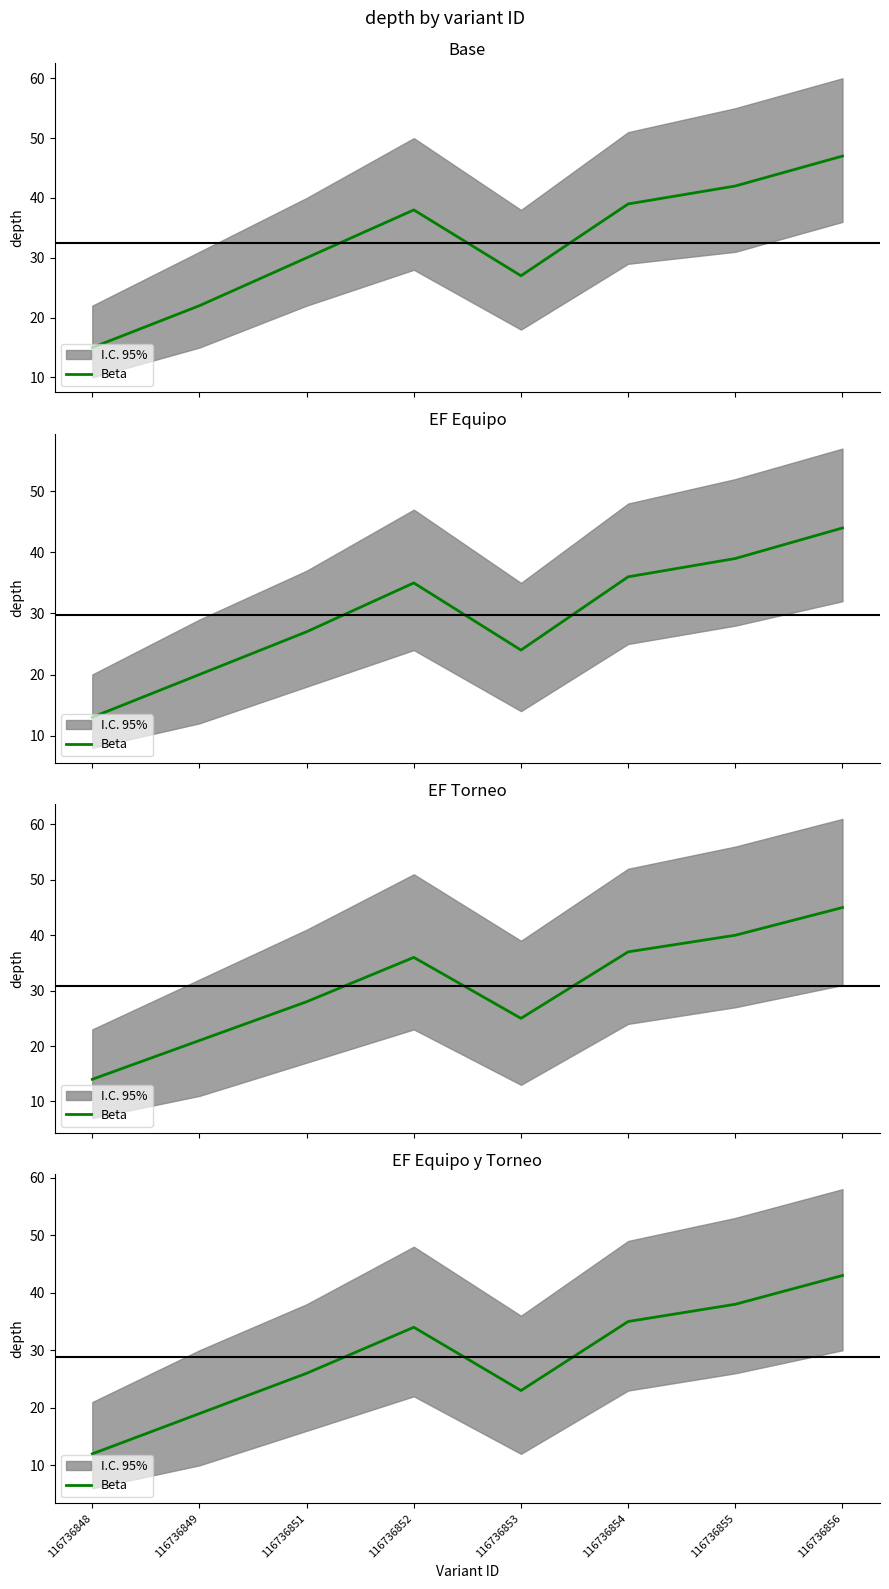

The value at 116736851 is 44. True or false?

False